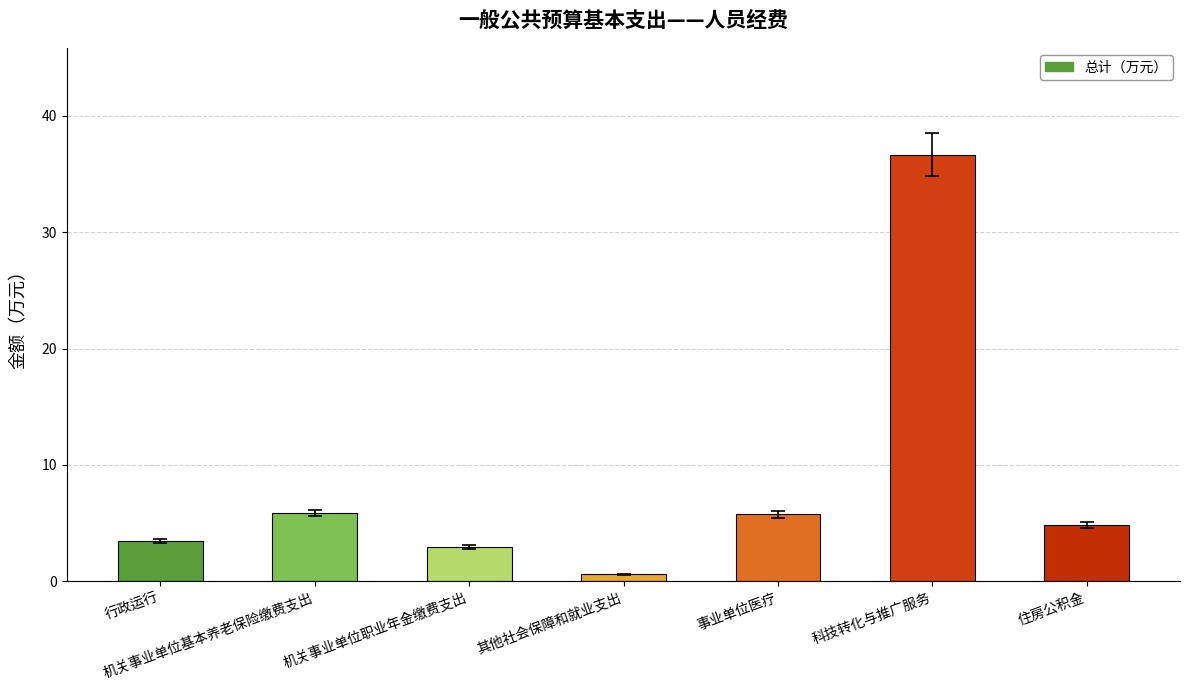

What is the value of the 3rd bar from the left?

2.9